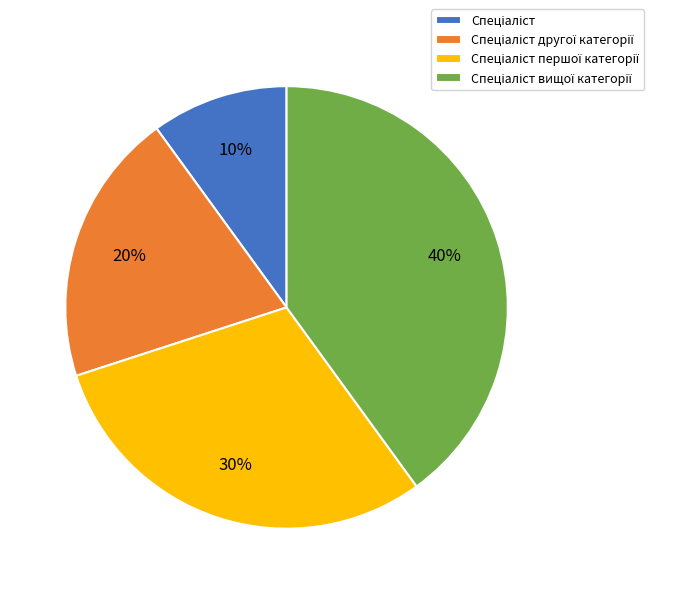

Is there any slice that represents more than half of the pie?

No